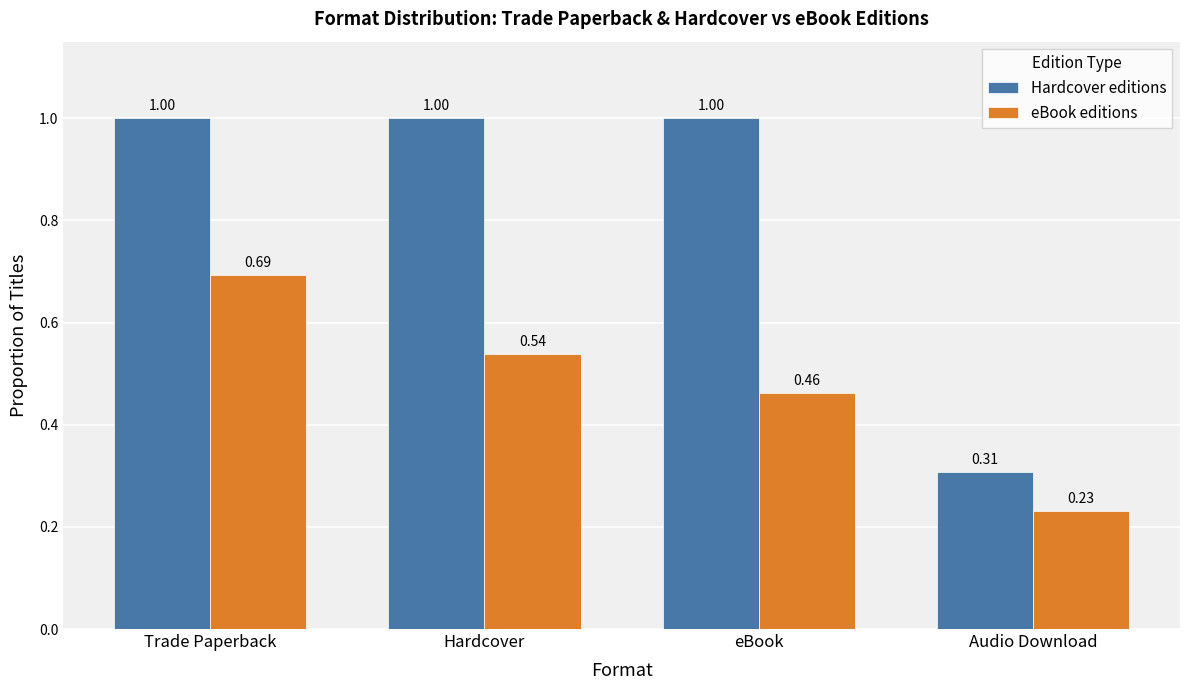

What is the sum of all eBook editions values?

1.9